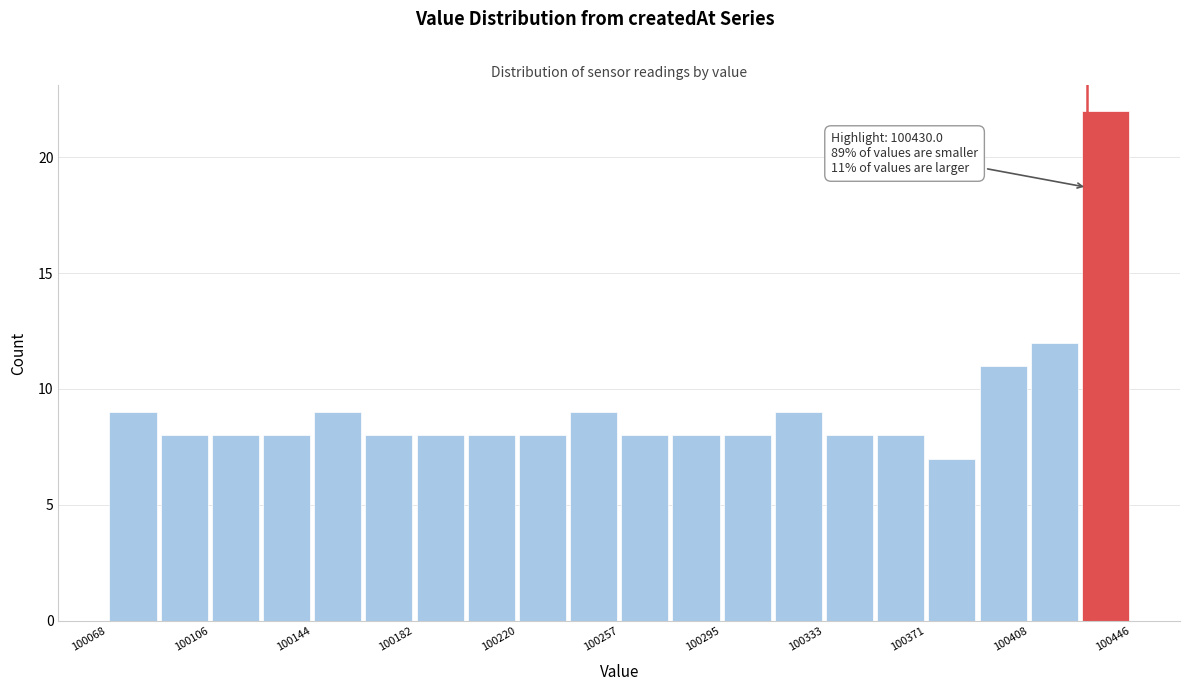

Around what value on the x-axis is the tallest bar? Give the approximate position of its centre, as read against the axis.

100435